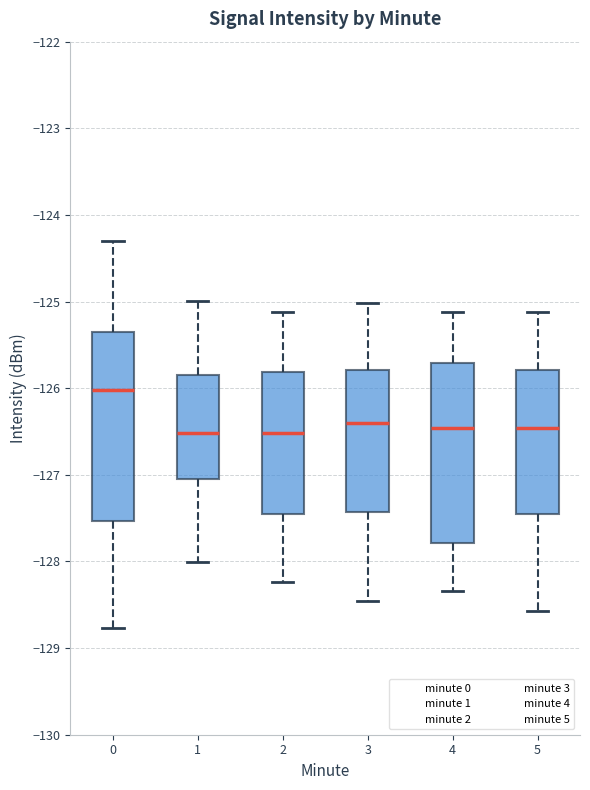

Reading left to right, read every box against the y-axis: the position of its median line, the range the box covers, and the ends of its whiskers. The values are not printed on the chart, so give them approximately, as read against the axis.

0: median -126.0, box -127.5 to -125.3, whiskers -128.8 to -124.3
1: median -126.5, box -127.0 to -125.8, whiskers -128.0 to -125.0
2: median -126.5, box -127.5 to -125.8, whiskers -128.2 to -125.1
3: median -126.4, box -127.4 to -125.8, whiskers -128.5 to -125.0
4: median -126.5, box -127.8 to -125.7, whiskers -128.3 to -125.1
5: median -126.5, box -127.5 to -125.8, whiskers -128.6 to -125.1